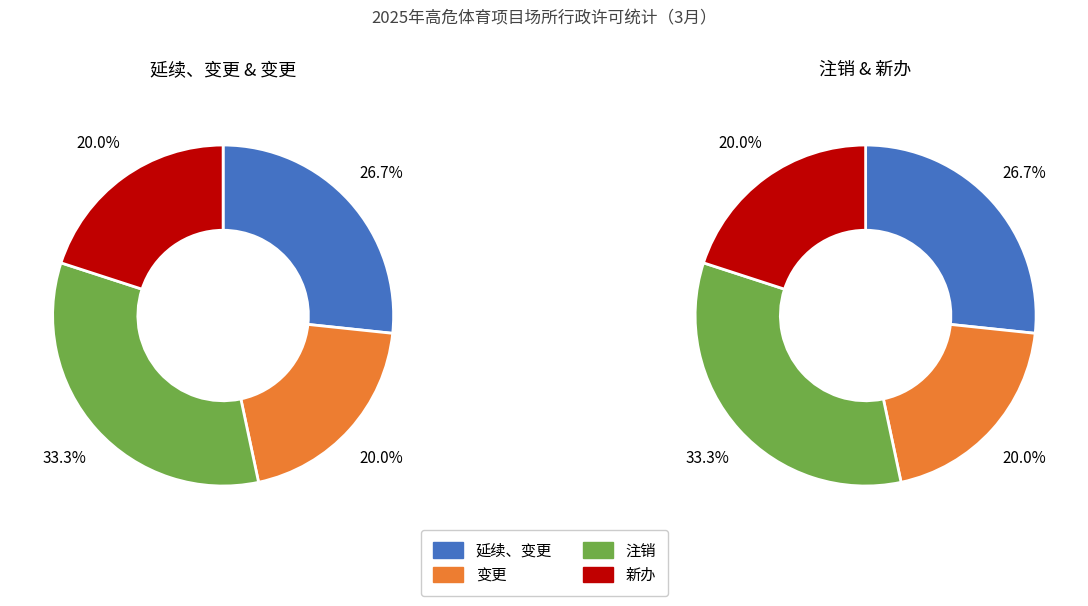

Which slice is the smallest?

变更